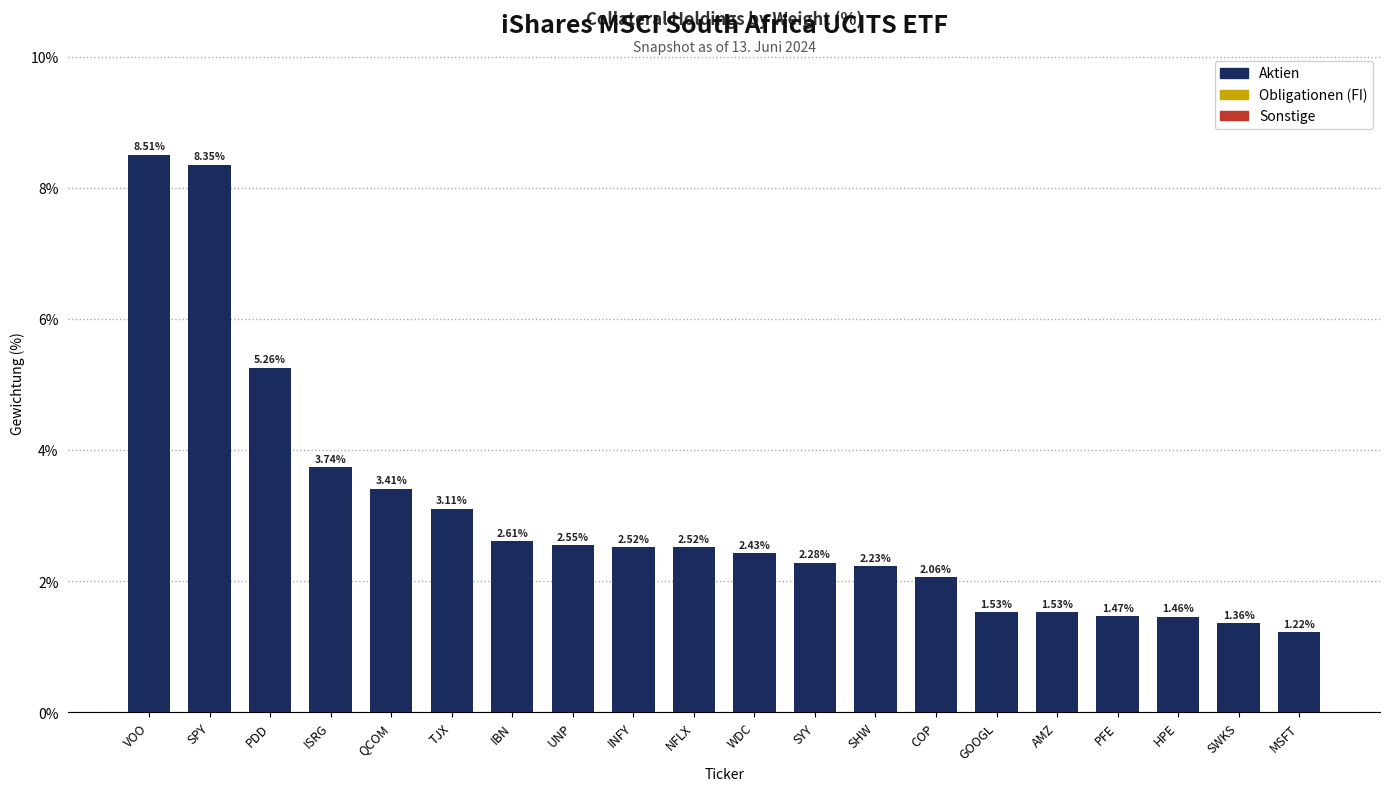

Which category has the highest value across all series?

VOO